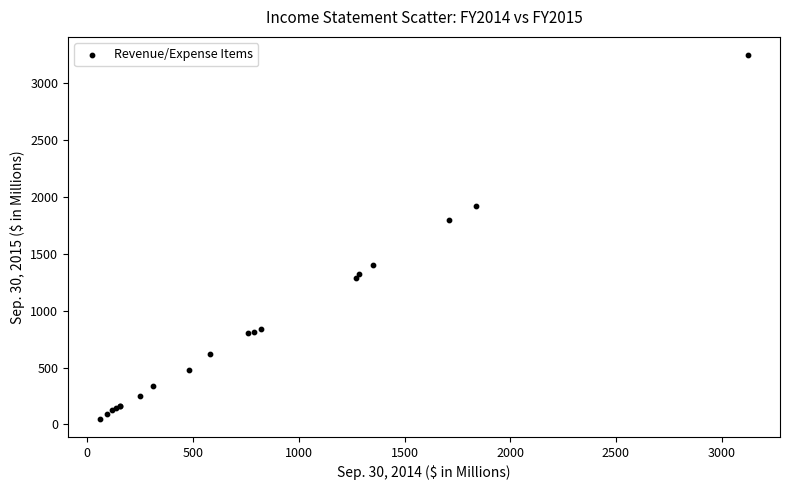

What Y value in the scatter plot is closest to 1649?

1795